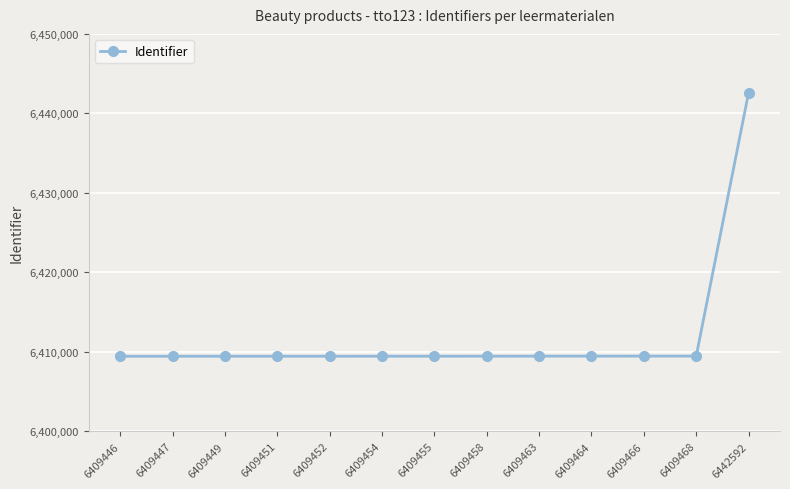

What is the ratio of the value at 6409463 to the value at 6409451?

1.0